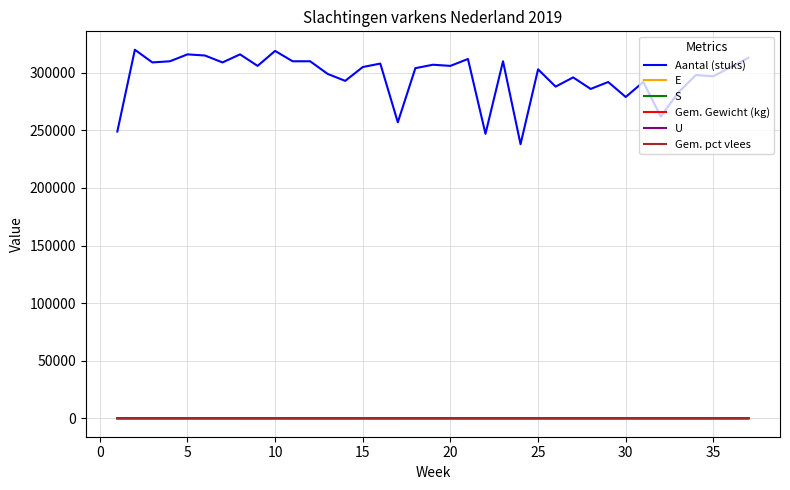

What is the difference between the second highest and second lowest values in the Gem. Gewicht (kg) series?

3.8